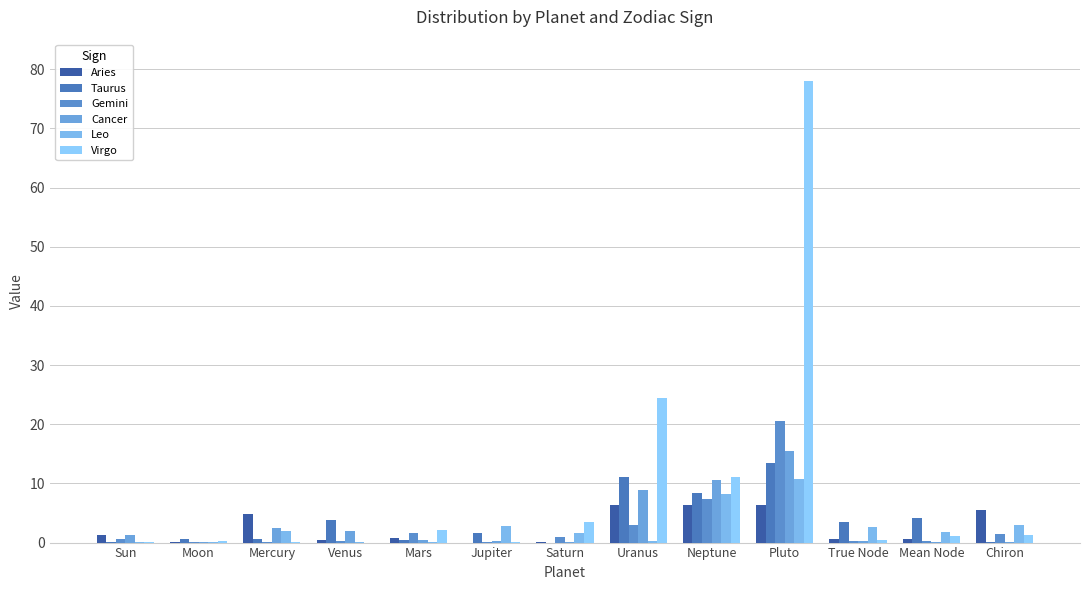

At which label is Leo closest to 5?

Chiron